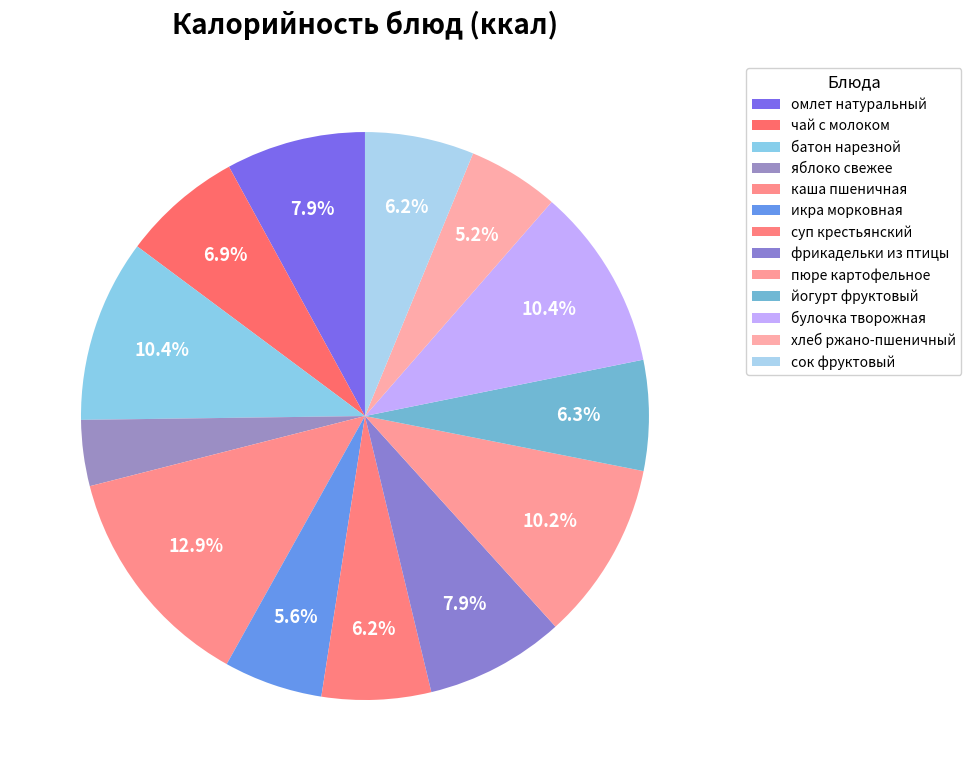

What percentage do сок фруктовый and яблоко свежее together represent?

10.0%